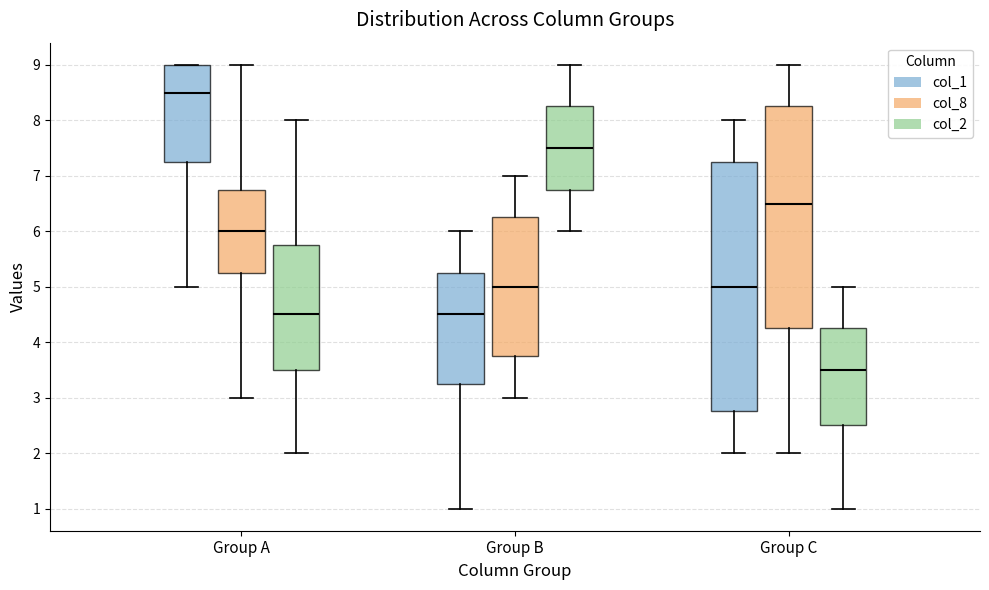

Where does the median line of the box for Group C (col_8) sit on the y-axis? The values are not printed on the chart, so give them approximately, as read against the axis.

6.5